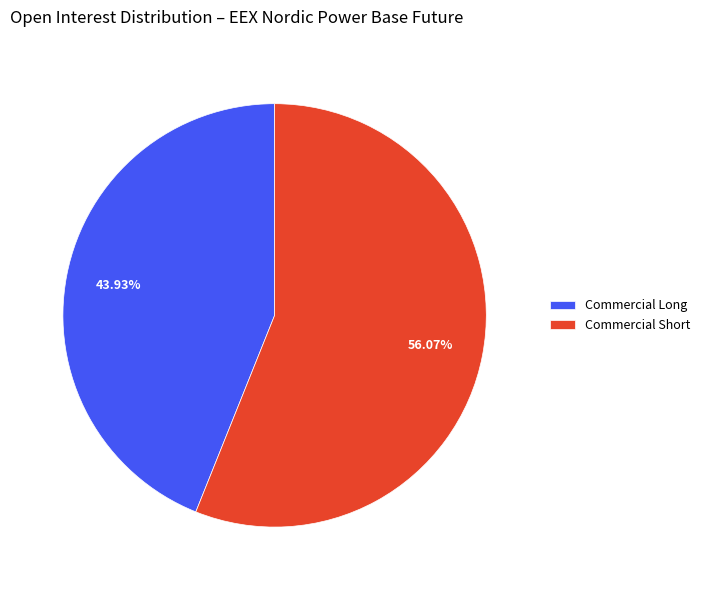

Is there any slice that represents more than half of the pie?

Yes